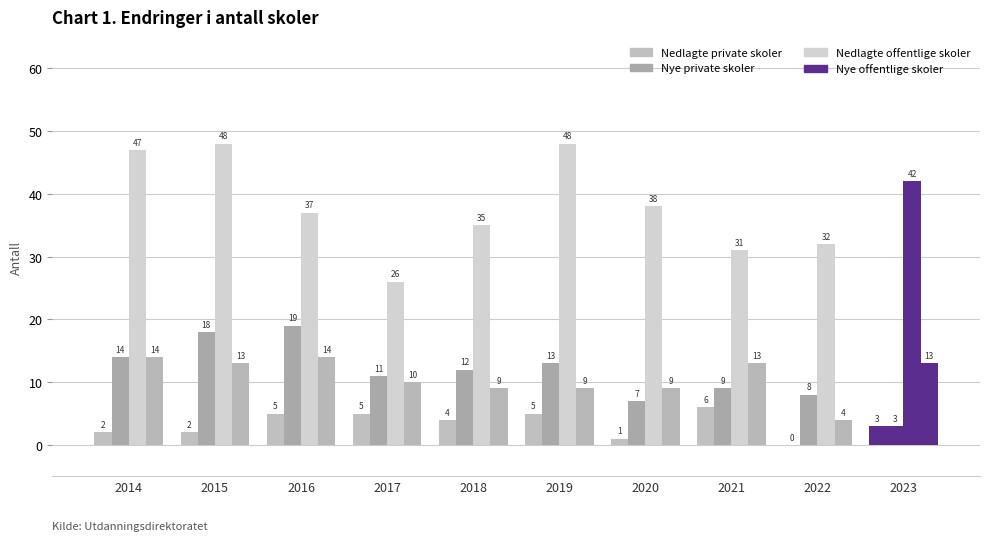

What is the difference between the highest and lowest values at 2021?

25